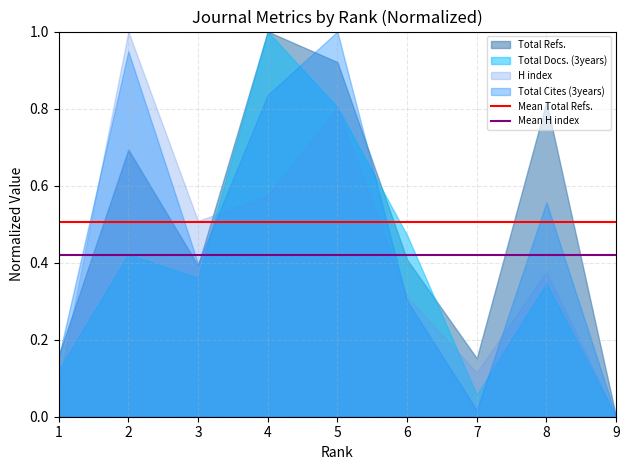

Is it true that Total Refs. equals 0.2 at 4?

False